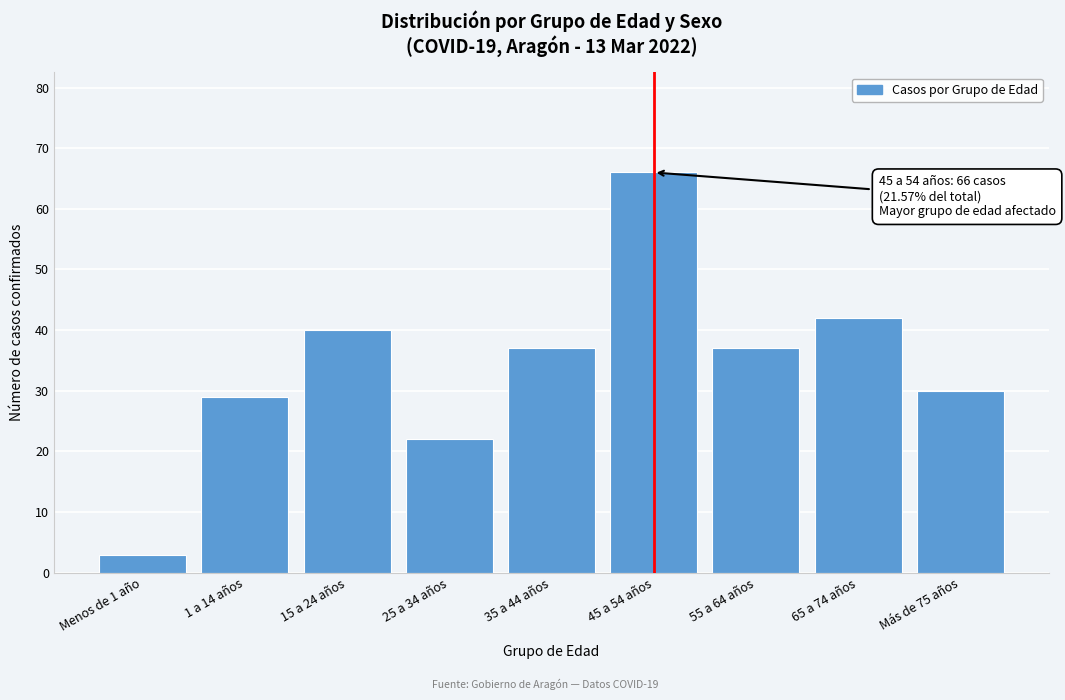

Reading left to right, list all the values displayed in this chart.

3	29	40	22	37	66	37	42	30